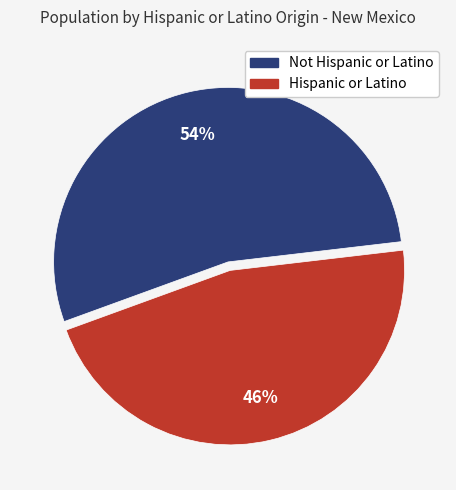

Is there a majority slice in this chart?

Yes